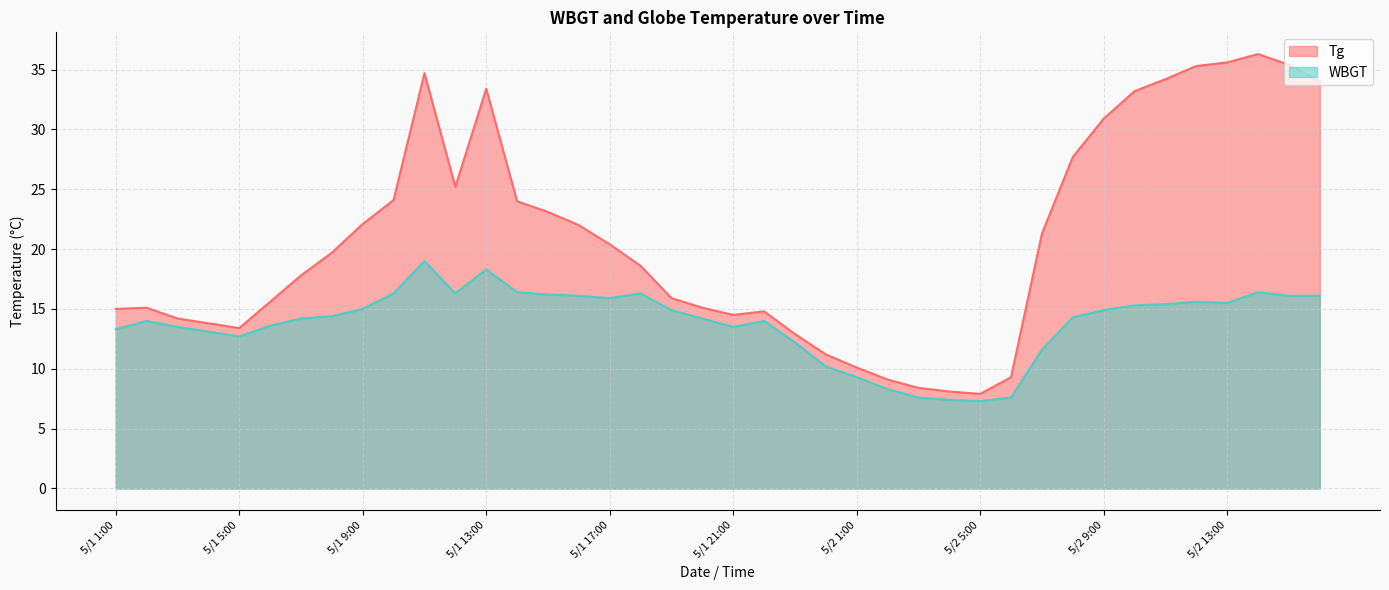

At how many categories does at least one series exceed 16?

22